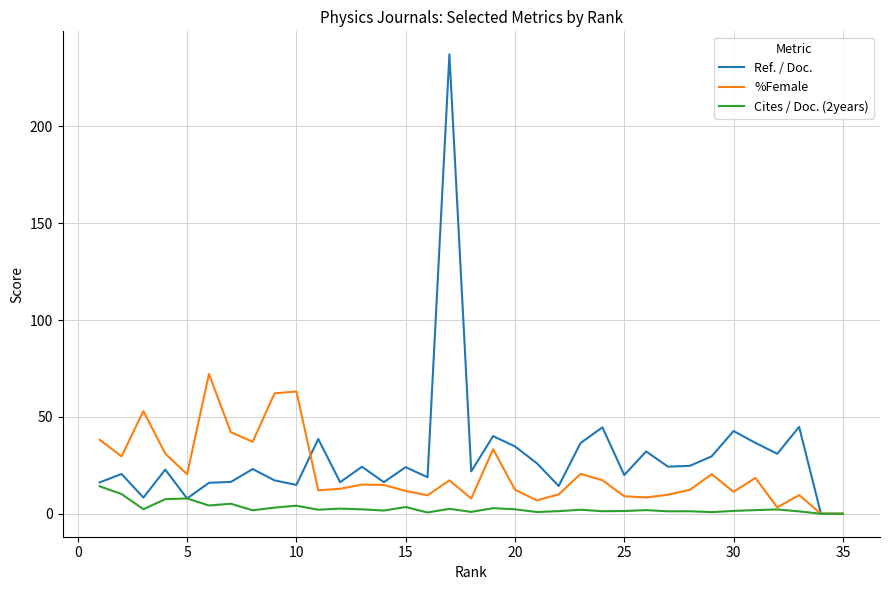

Rank the series by their average value, from highest to lowest.

Ref. / Doc., %Female, Cites / Doc. (2years)